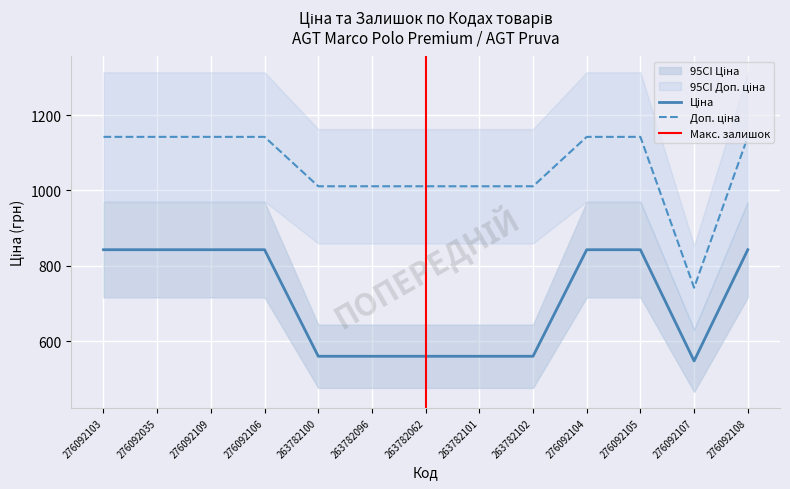

Rank the series by their maximum value, from lowest to highest.

Ціна, Доп. ціна